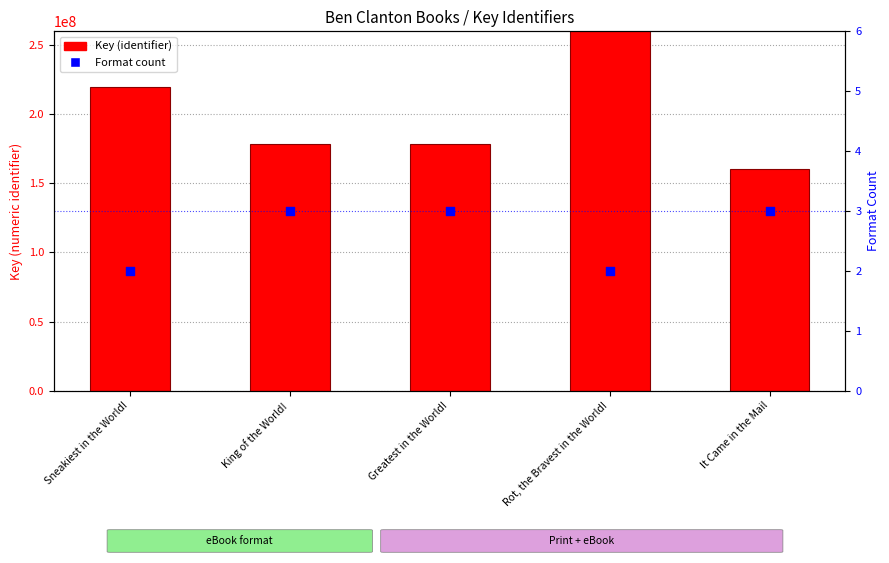

What are all the series names shown in the legend?

Key (identifier), Format count